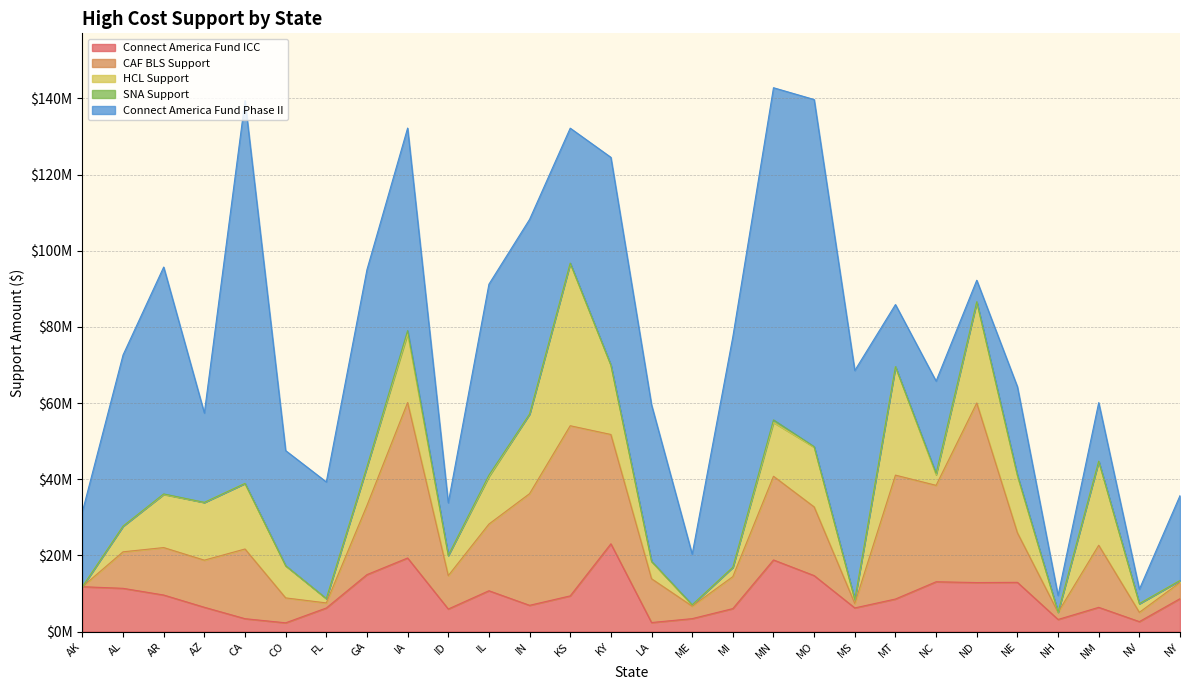

Reading left to right, what are all the values shown in this chart?

Connect America Fund ICC: 11777268.0	11353284.0	9591804.0	6375948.0	3379740.0	2291748.0	6183912.0	14950428.0	19317600.0	5915712.0	10714356.0	6889320.0	9367152.0	23044548.0	2364552.0	3390948.0	6028128.0	18803640.0	14692380.0	6206052.0	8543052.0	13072704.0	12867180.0	12922344.0	3172872.0	6357132.0	2608872.0	8633532.0
CAF BLS Support: 0.0	9584835.2	12464292.9	12372184.0	18301681.5	6547075.4	1335519.4	18173312.5	40827332.7	8767659.3	17510263.4	29324016.6	44687262.9	28712394.3	11507643.8	3276398.5	8397487.4	21979157.5	18042797.1	1162419.5	32538685.6	25324900.4	47161990.5	13004383.4	1875767.1	16306979.2	2430926.0	4254123.5
HCL Support: 0.0	6746038.8	13951069.0	15152663.3	17223781.1	8446519.6	1143363.2	10170992.2	18072283.7	5306587.5	12480471.3	20905818.0	42613840.9	18220156.3	4546418.9	313082.4	2461678.8	14136634.1	15697945.1	997966.2	28490808.3	2758870.1	26506796.9	14911318.4	48185.3	22052245.5	2292177.9	518457.0
SNA Support: 0.0	0.0	133520.7	29060.1	0.0	8891.5	0.0	0.0	813715.2	0.0	357848.3	0.0	97522.5	0.0	28250.9	38140.3	0.0	665590.8	124601.8	5058.2	0.0	356570.0	77552.5	245585.3	0.0	35309.0	0.0	0.0
Connect America Fund Phase II: 19694208.0	44952995.7	59591900.1	23454859.5	100537786.5	30228938.4	30630704.3	51758601.3	53200243.7	13815588.5	50161225.9	51128226.6	35443694.4	54573721.4	41103700.4	13289220.0	60512567.5	87245402.3	91175126.4	60188191.4	16310111.5	24264010.0	5656741.3	23215615.2	4376605.8	15369073.7	3771236.3	22295918.1